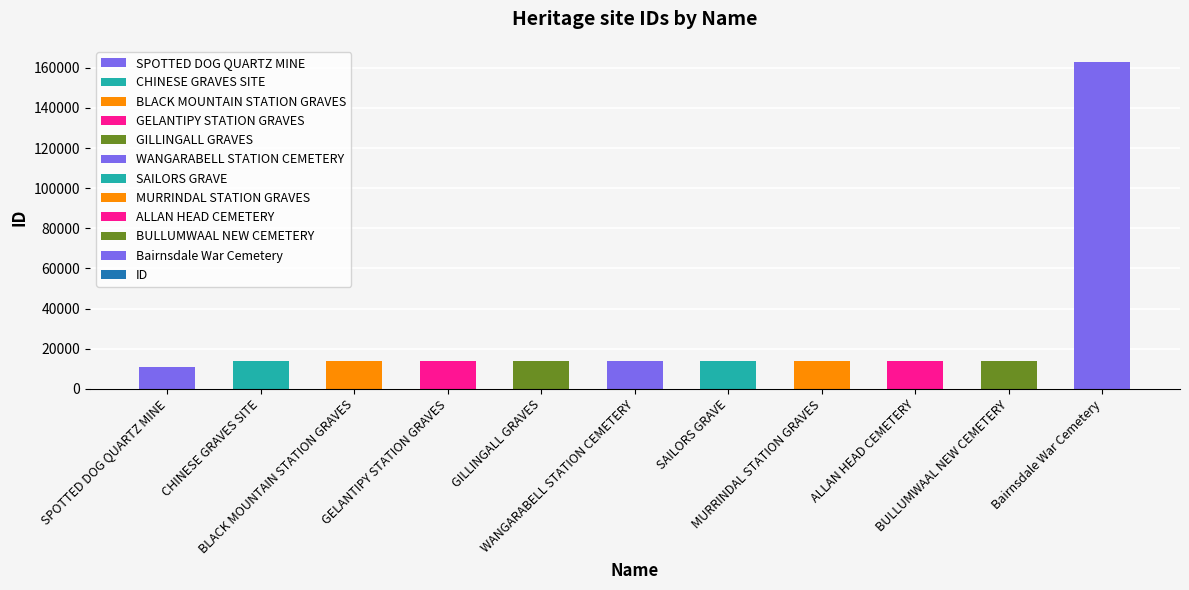

What is the sum of all values?

300426